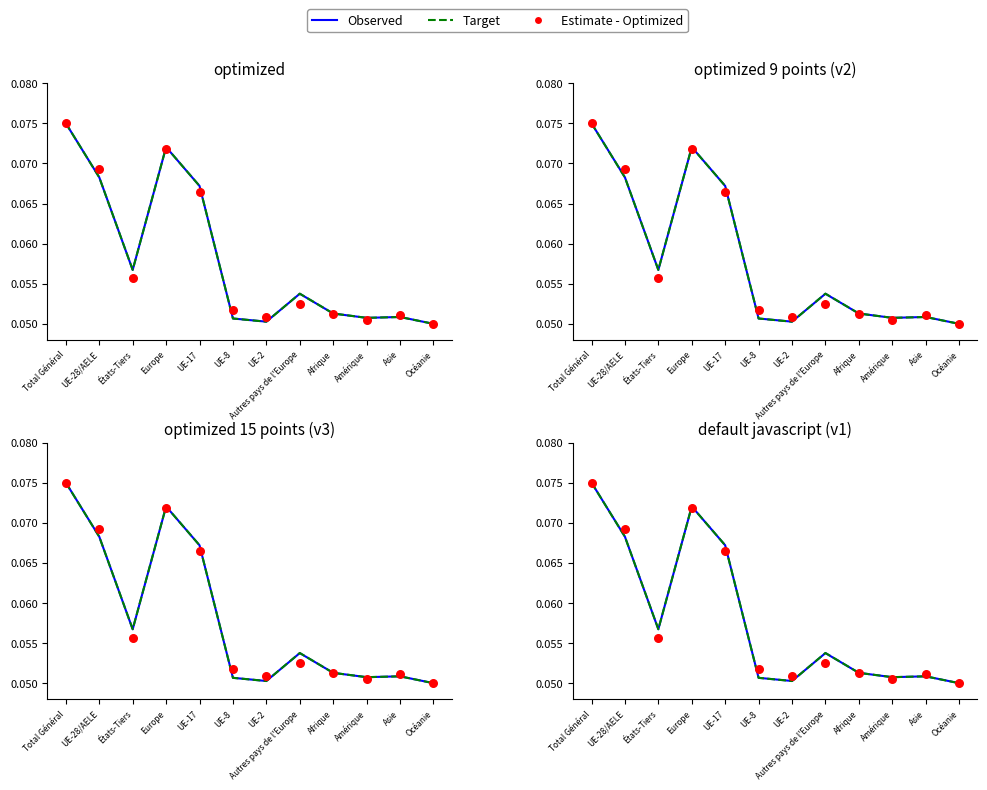

Which series has the largest Y range (max minus min)?

Observed